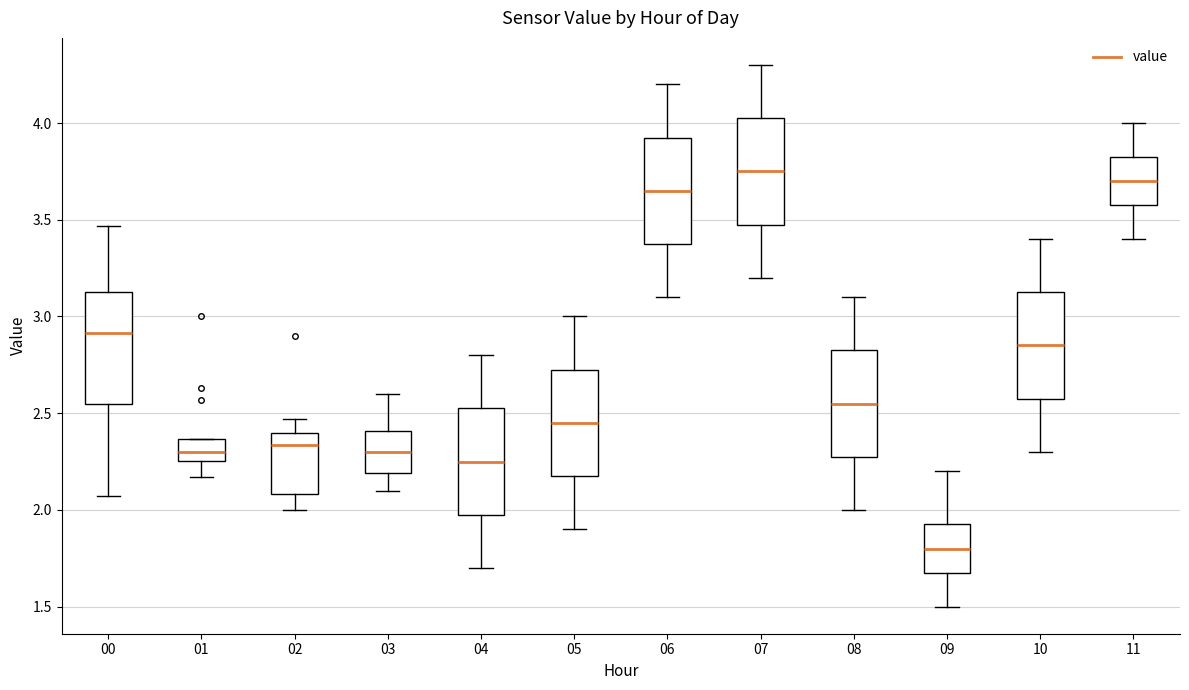

Which box's median line is the lowest?

09